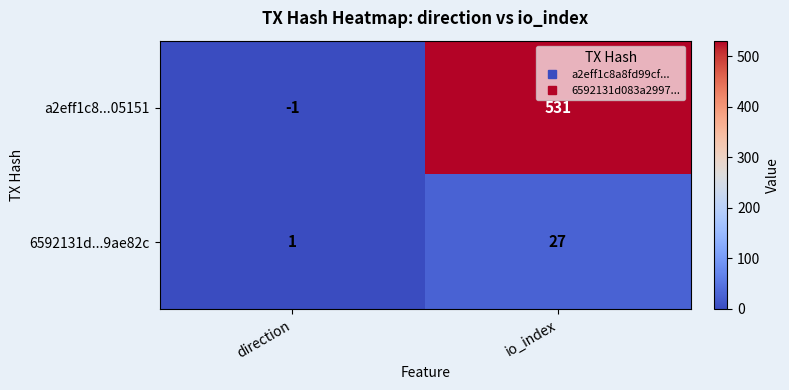

What is the sum of all a2eff1c8...05151 values?

530